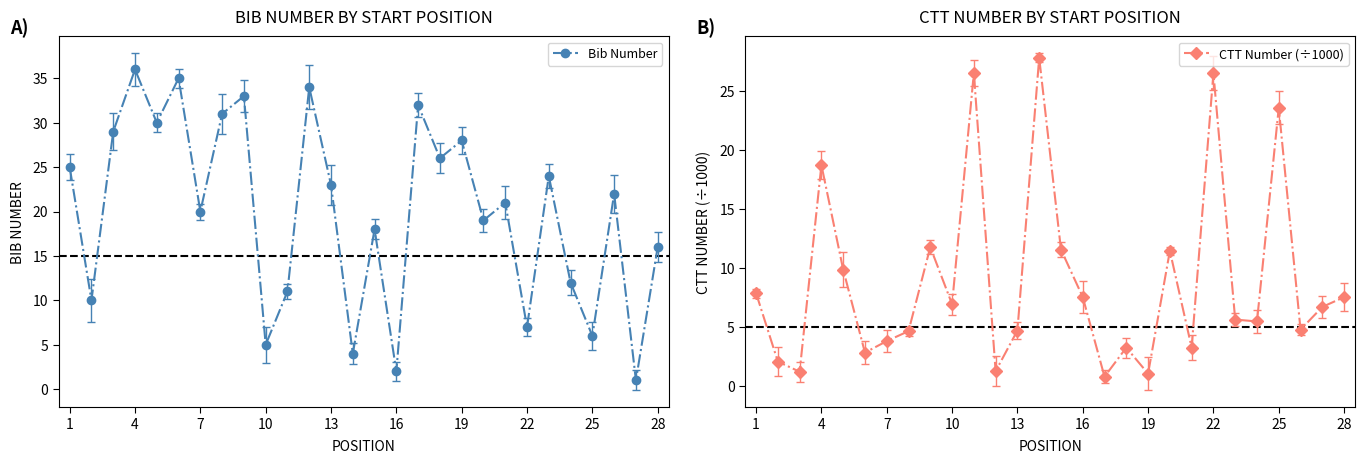

True or false: CTT Number (÷1000) has more than 0 points higher than both neighbors.

True